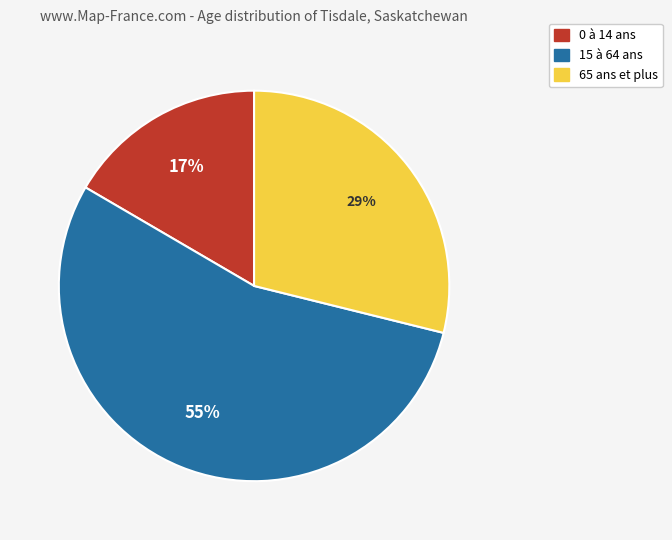

Is the sum of 65 ans et plus and 15 à 64 ans greater than half?

Yes